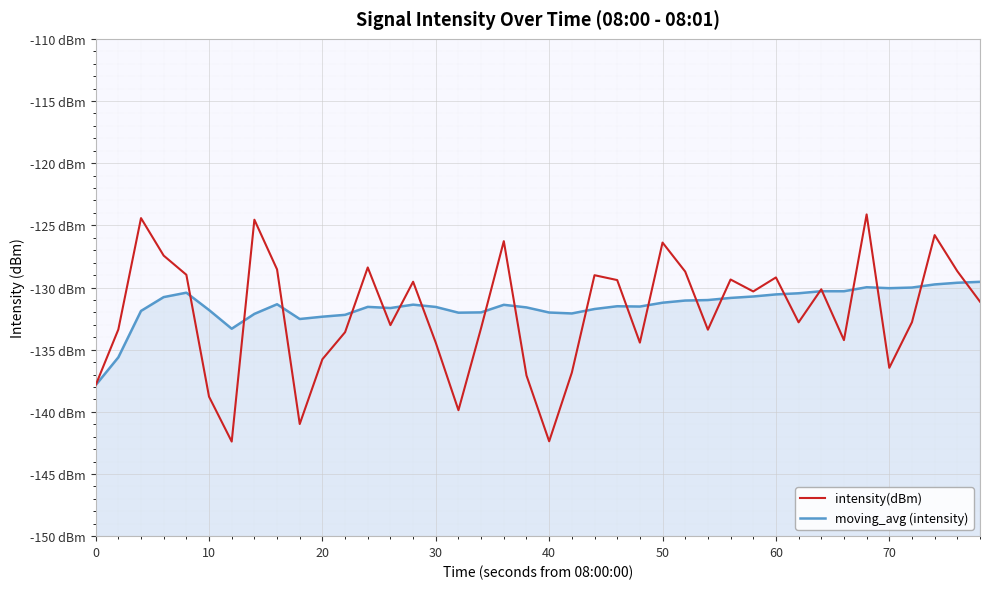

True or false: moving_avg (intensity) and intensity(dBm) cross at least once.

True